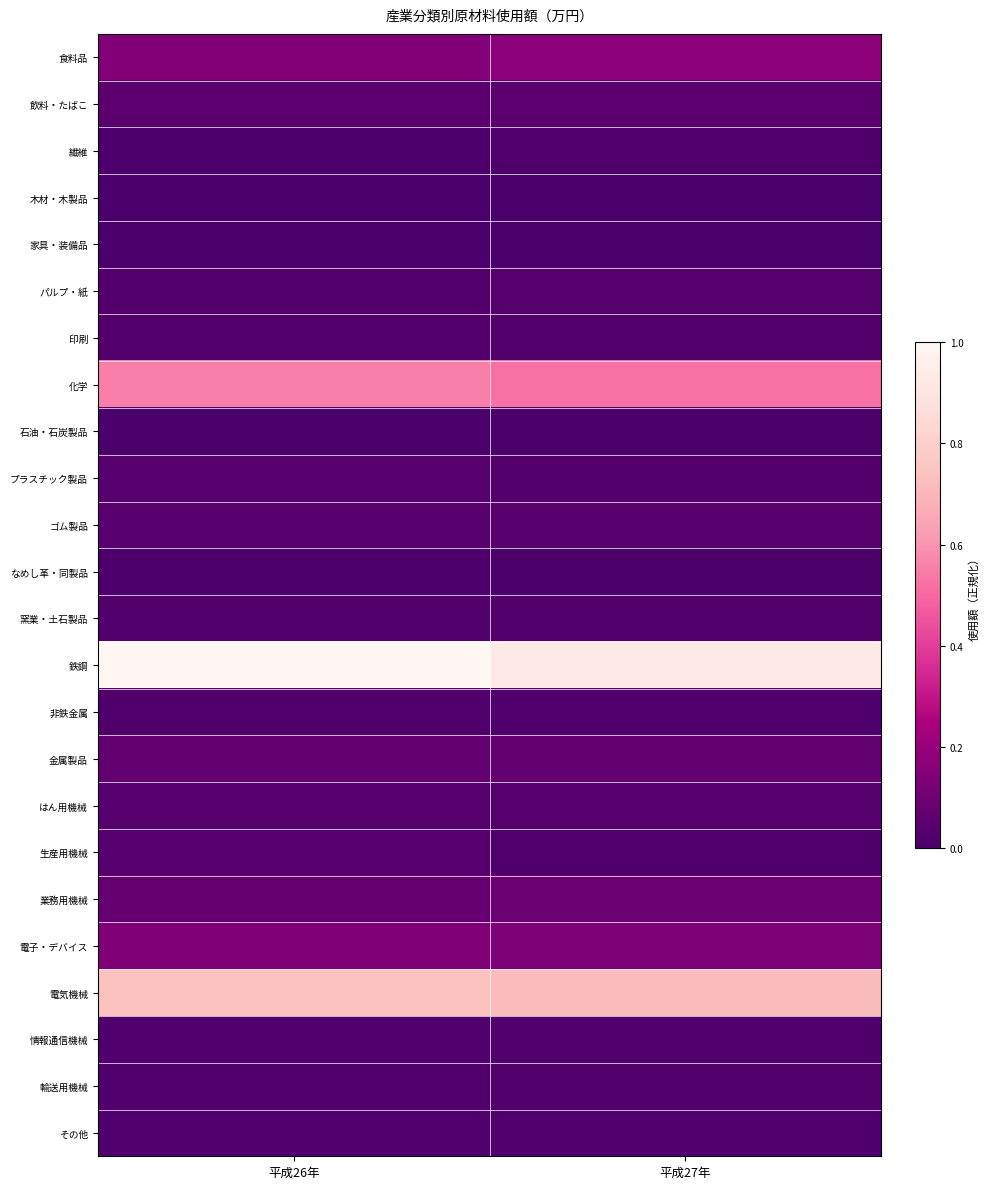

Which series has the largest total across all categories?

鉄鋼